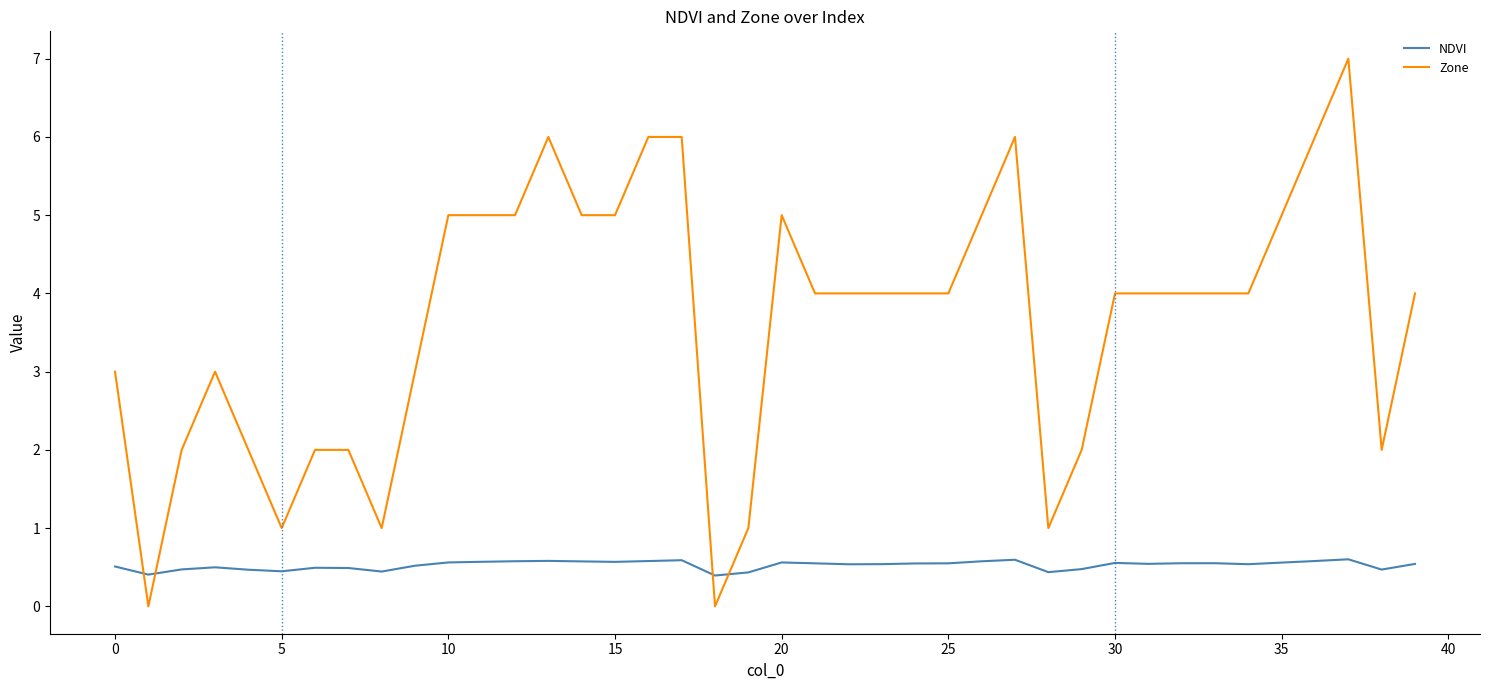

In NDVI, how many points are higher than both neighbors (excluding endpoints)?

9